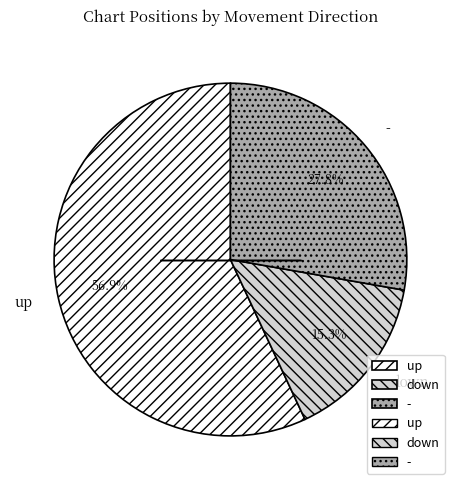

Is the sum of - and up greater than half?

Yes